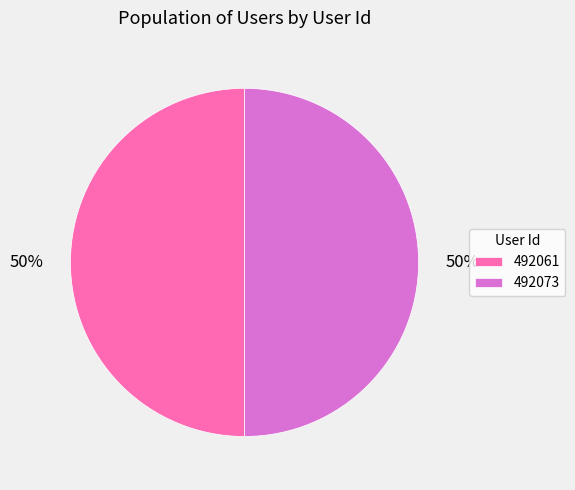

Is the sum of 492073 and 492061 greater than half?

Yes